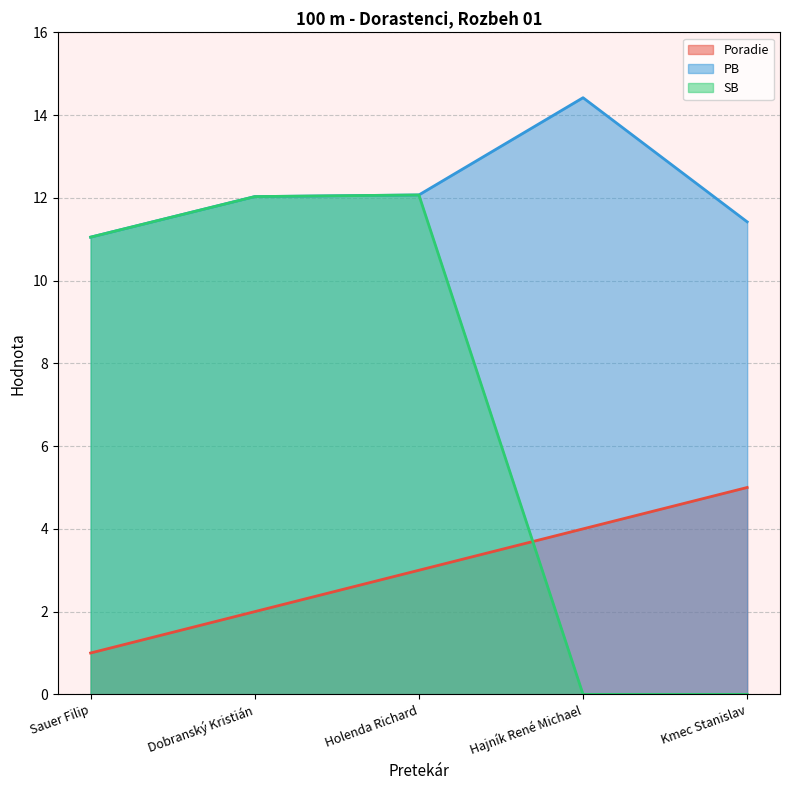

At Kmec Stanislav, list the series in order from smallest to largest.

SB, Poradie, PB